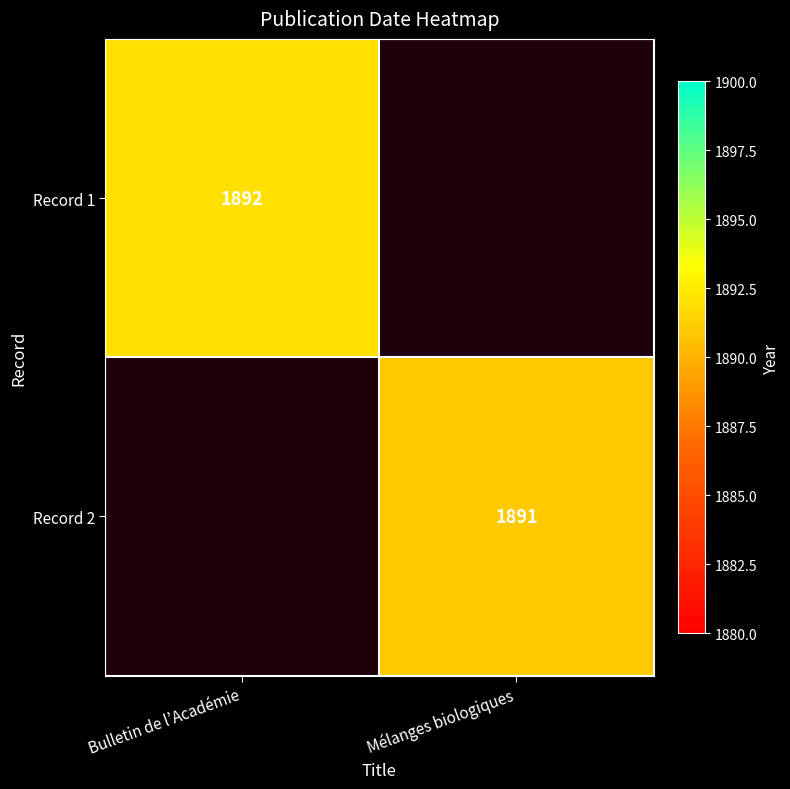

Is it true that Record 2 equals 3154 at Mélanges biologiques?

False